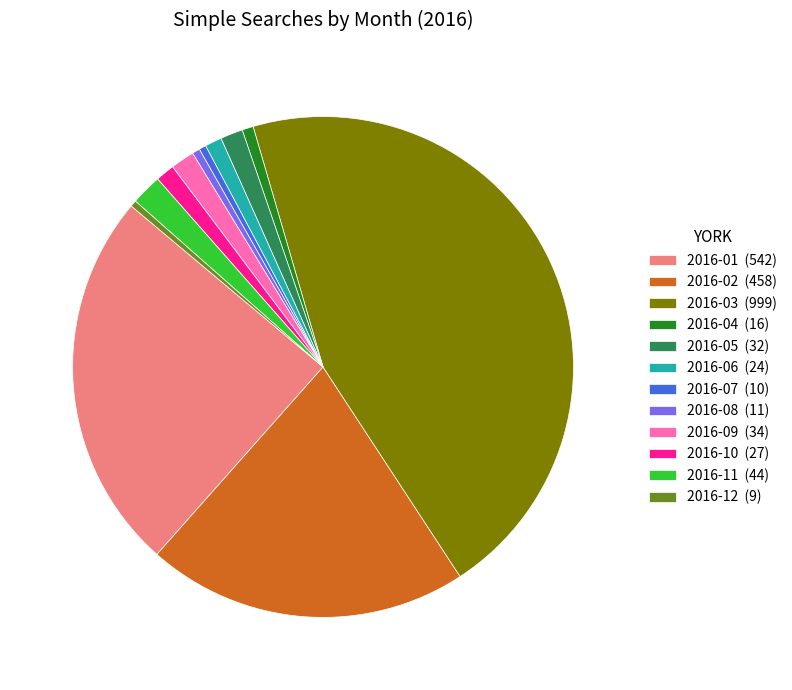

Count the number of slices in the pie.

12